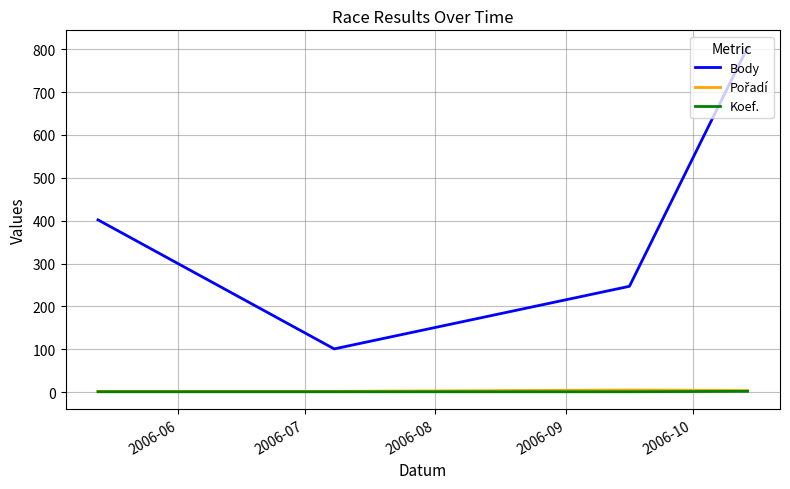

What is the maximum value shown in the chart?

804